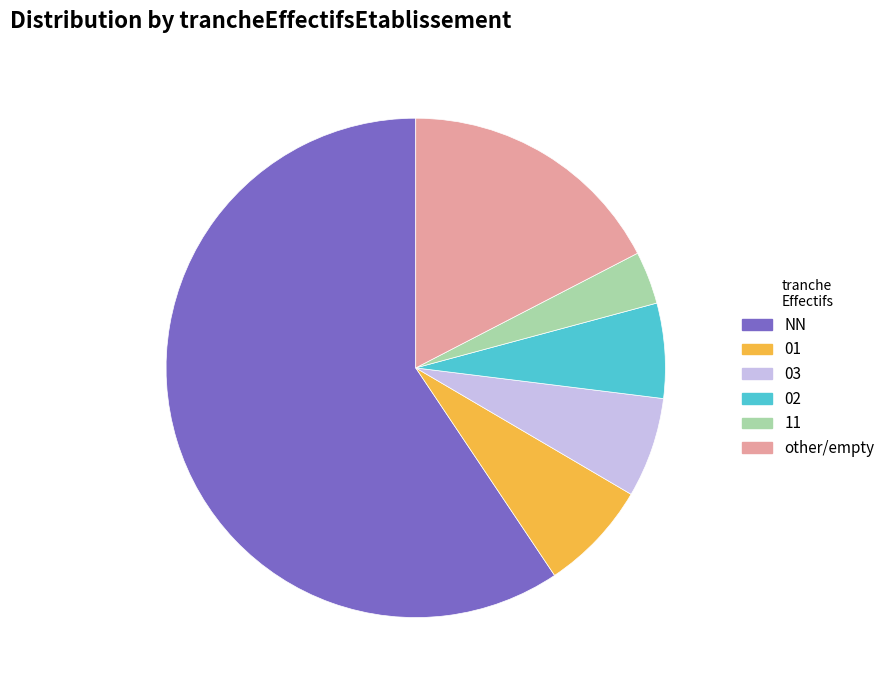

How many slices are in this pie chart?

6